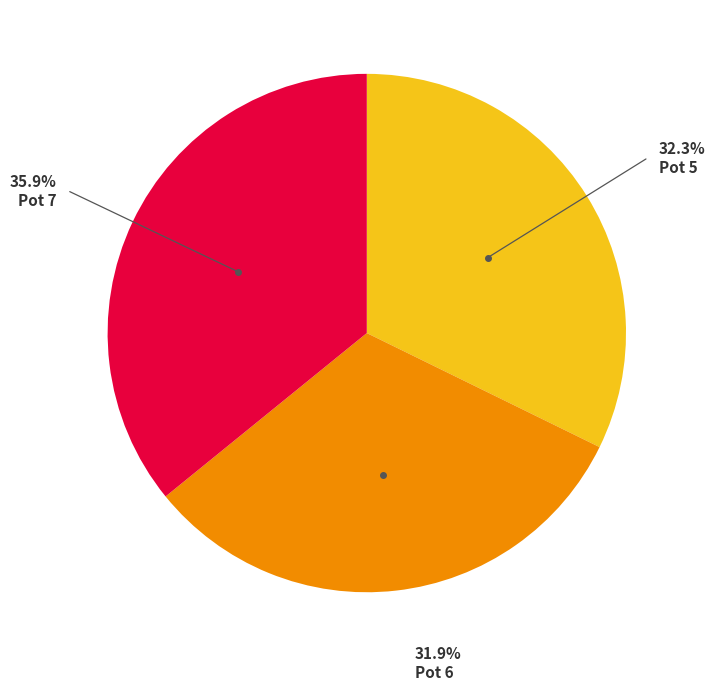

To the nearest percent, what percentage of the pie is Pot 5?

32%